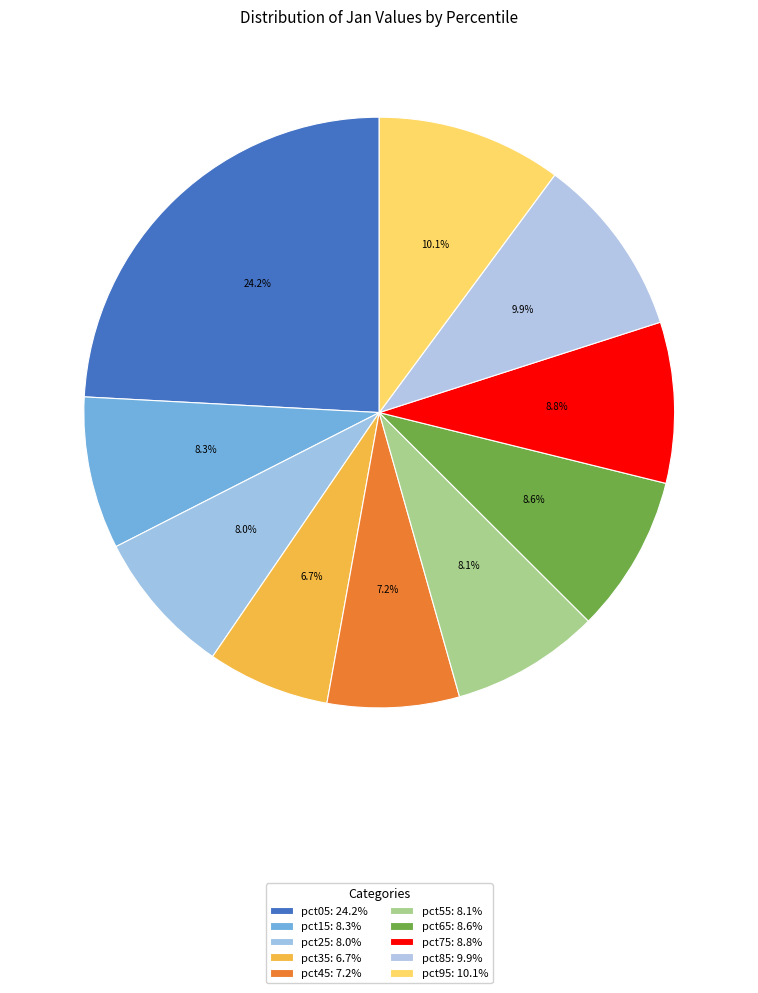

To the nearest percent, what is the combined percentage of pct55 and pct35?

15%